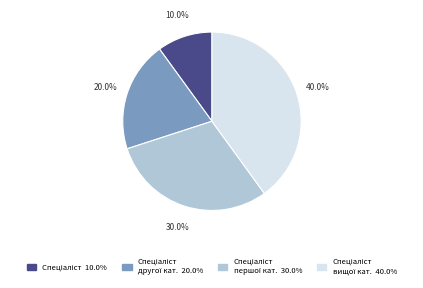

Count the number of slices in the pie.

4